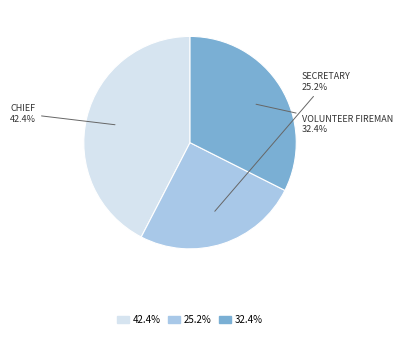

To the nearest percent, what is the average slice percentage?

33%